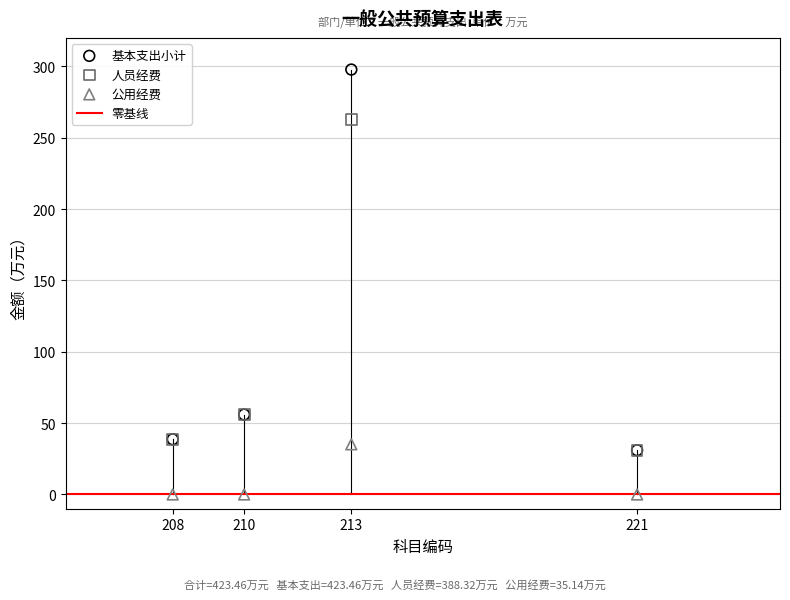

Which series has the largest Y range (max minus min)?

基本支出小计